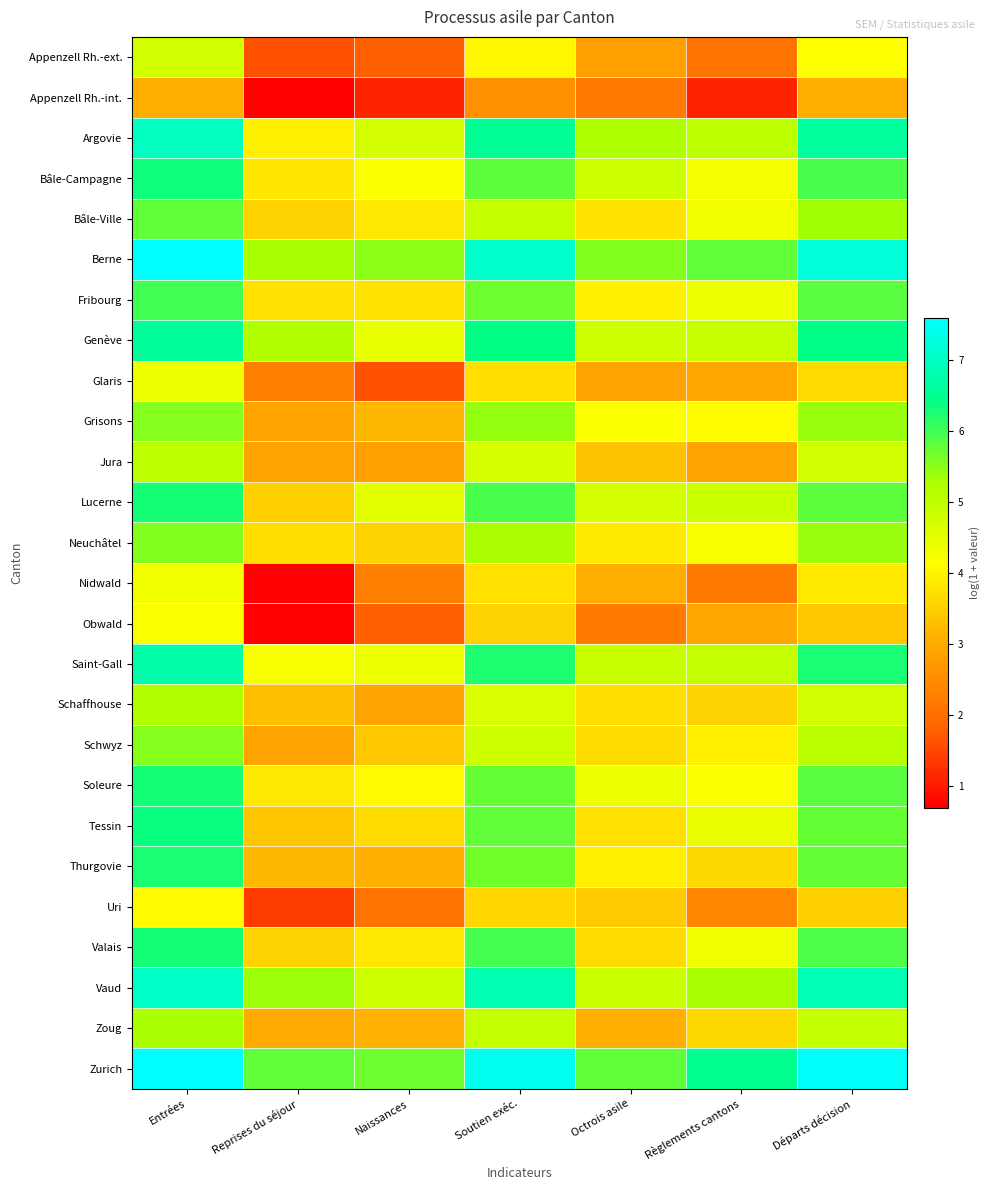

At which category is the sum across all series the highest?

Entrées